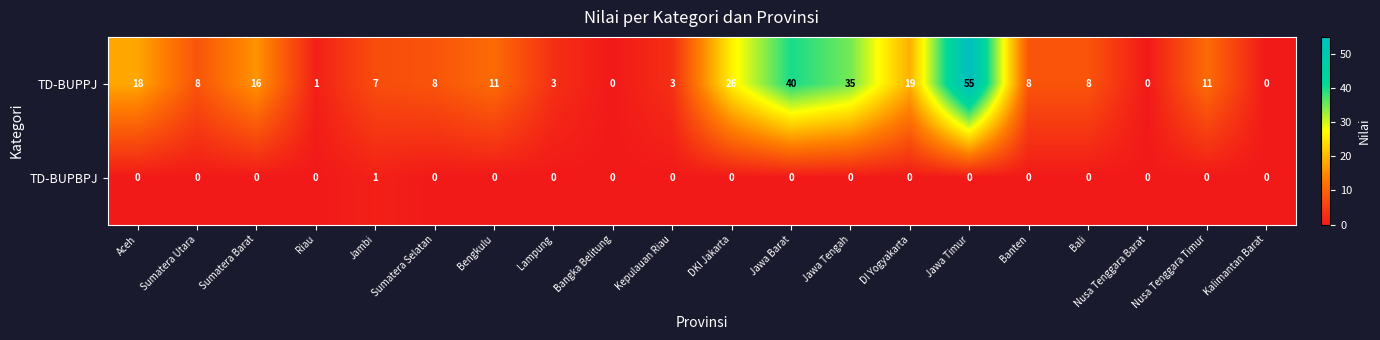

List the series in order of their overall mean, lowest first.

TD-BUPBPJ, TD-BUPPJ